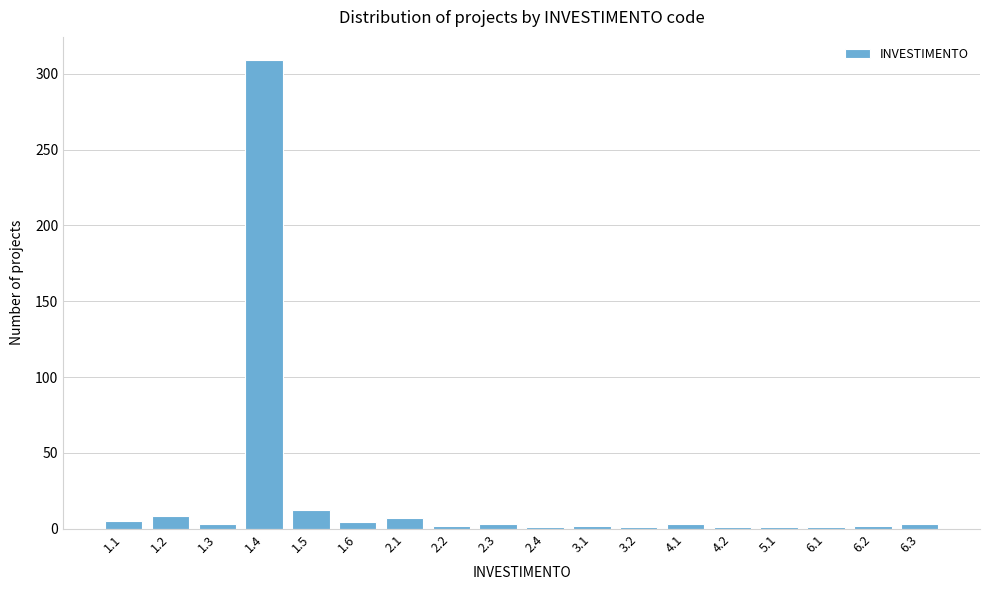

What is the average value?

20